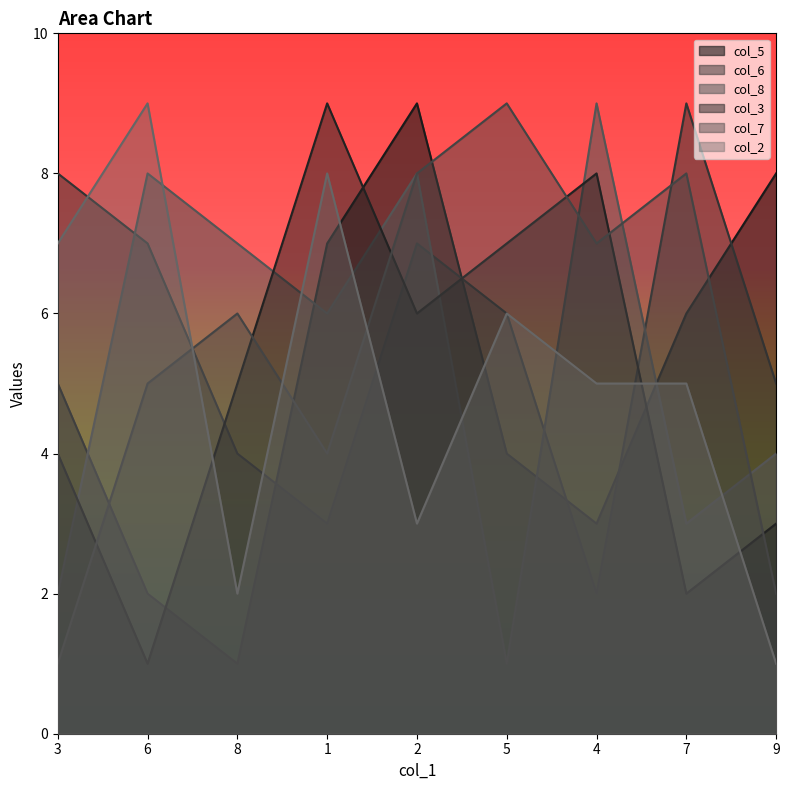

Rank the series at 6 from lowest to highest value.

col_3, col_5, col_7, col_6, col_8, col_2